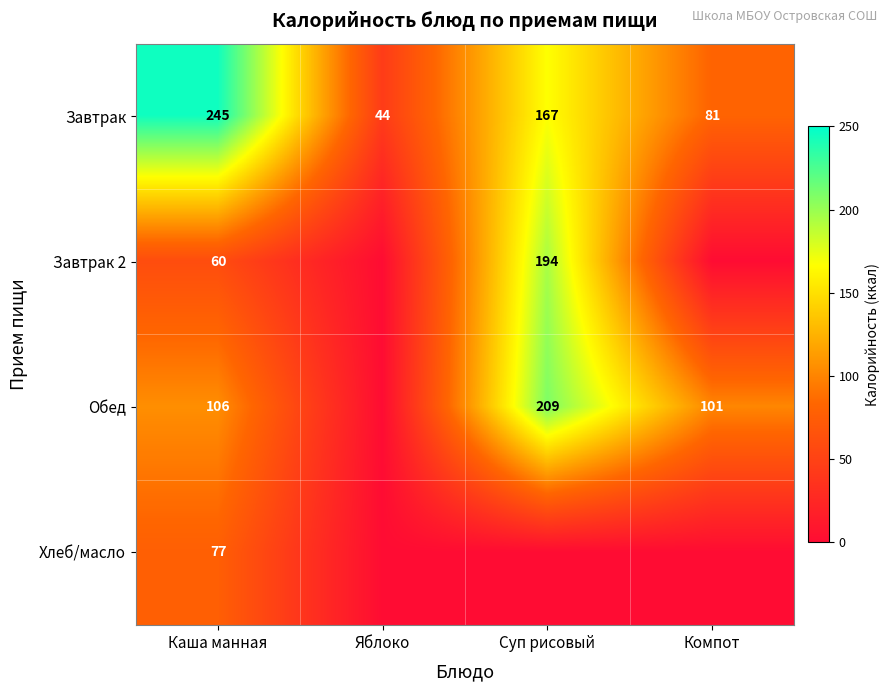

Count the Завтрак values in the range 81 to 245.

3